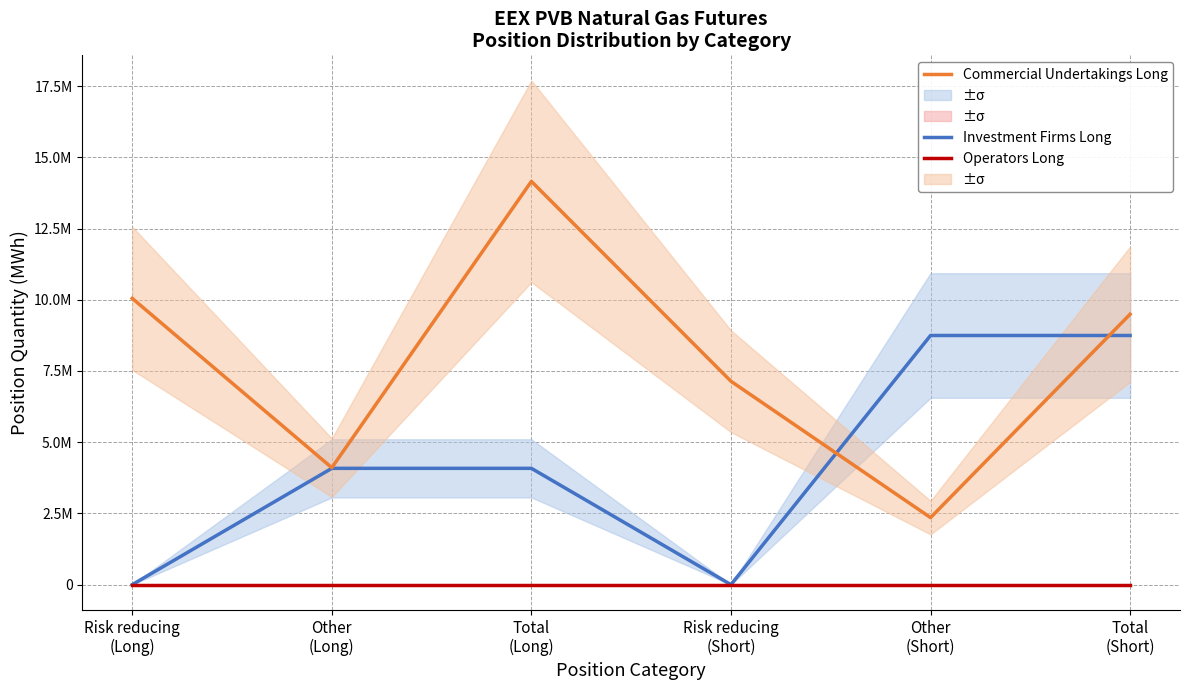

Count the Investment Firms Long values in the range 0 to 8746420.

6